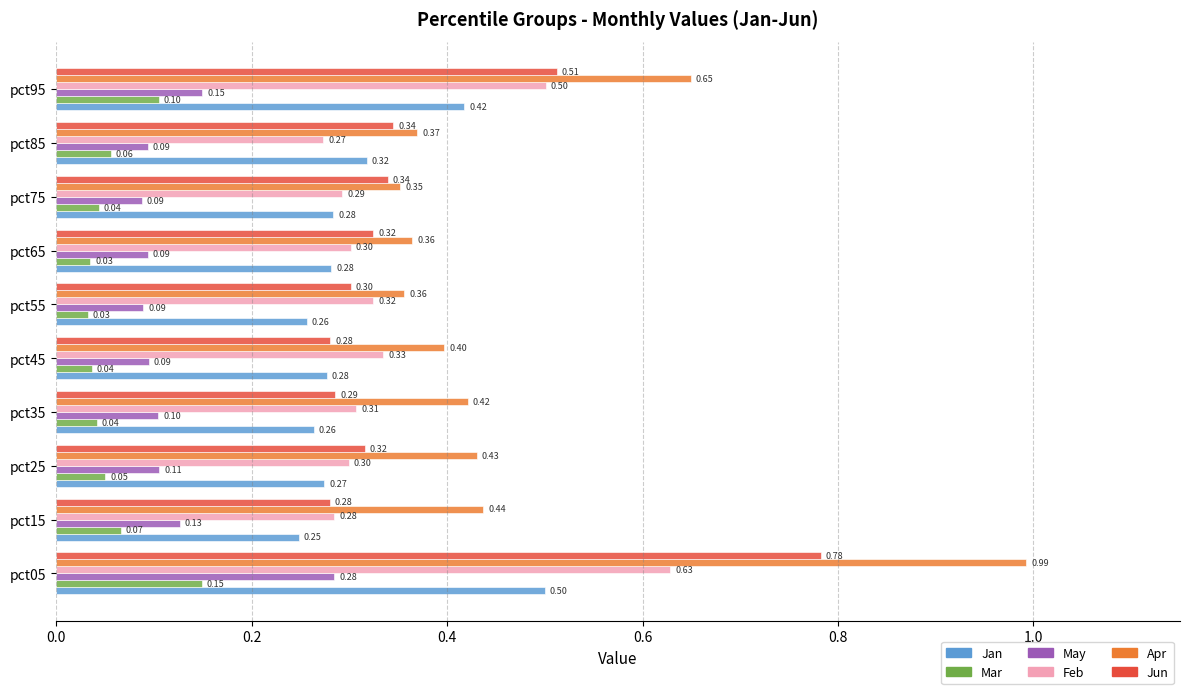

Which series has the widest spread of values?

Apr